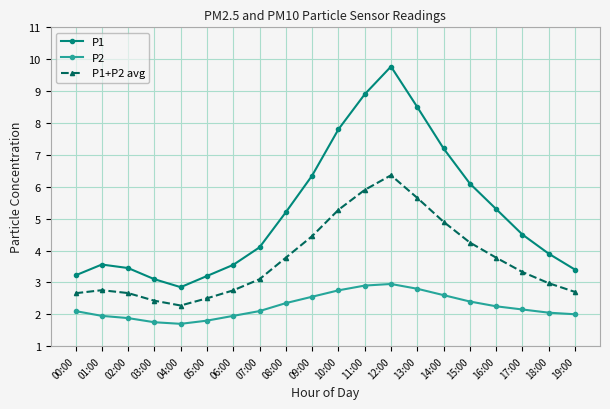

The P2 series shows 1.2 at 19:00. True or false?

False